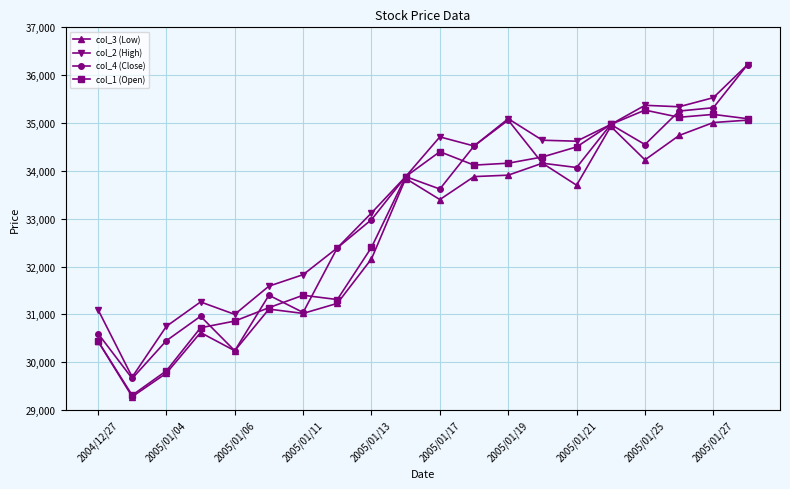

Count the number of categories in the chart.

20